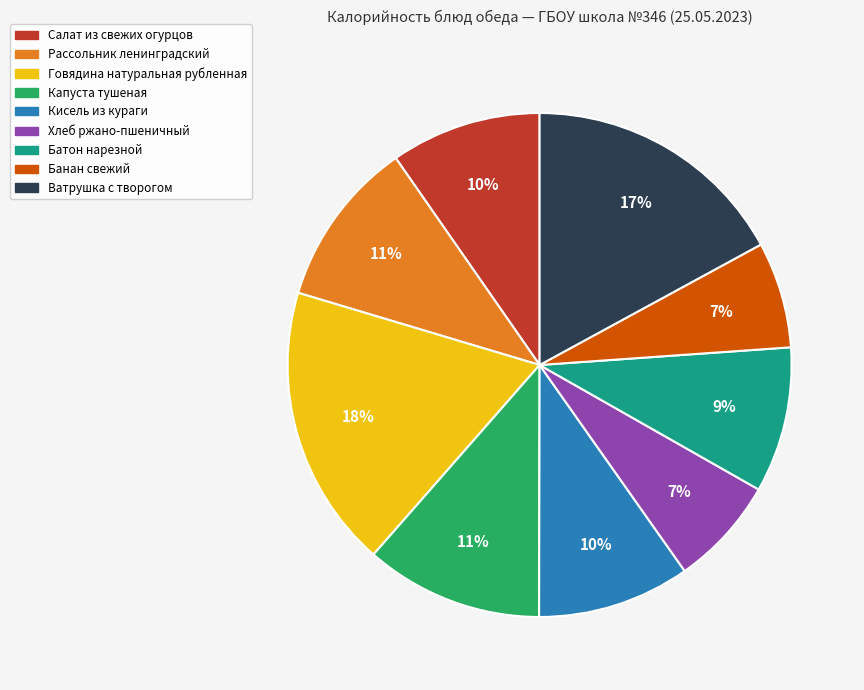

Between Батон нарезной and Капуста тушеная, which is larger?

Капуста тушеная